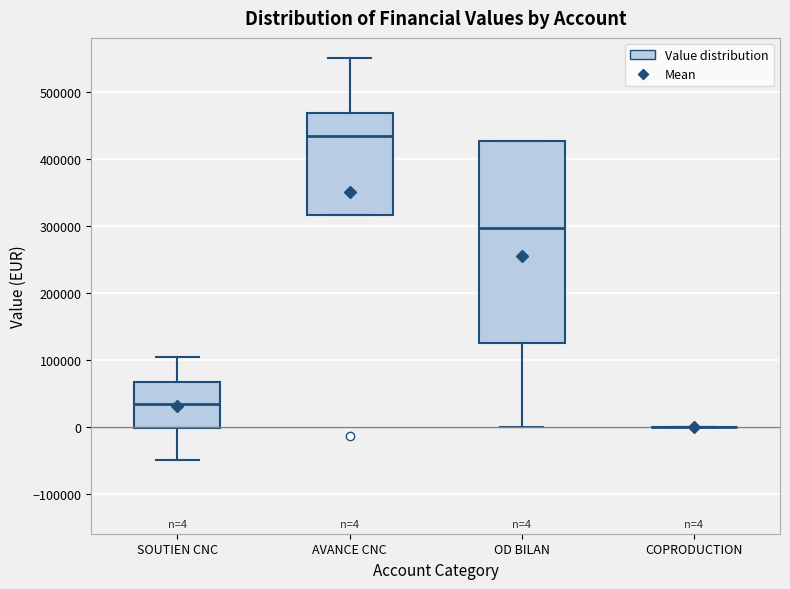

Comparing the boxes themselves (not the whiskers), which one is the tallest?

OD BILAN